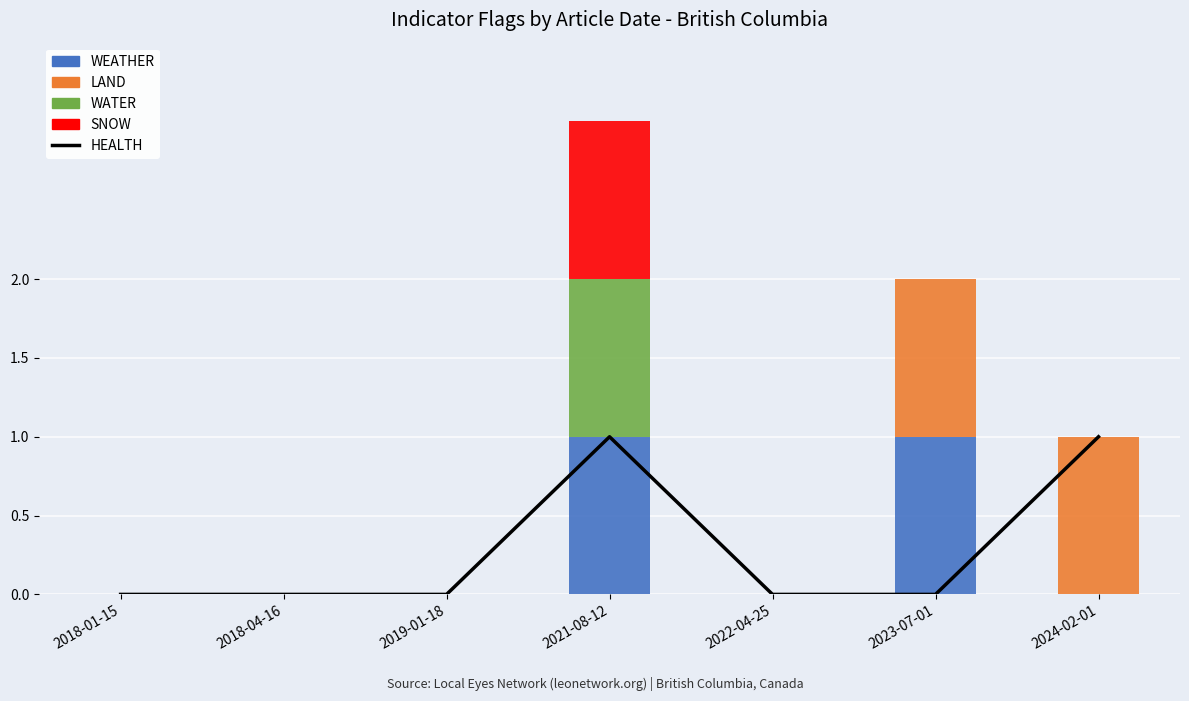

How many values in SNOW are above zero?

1